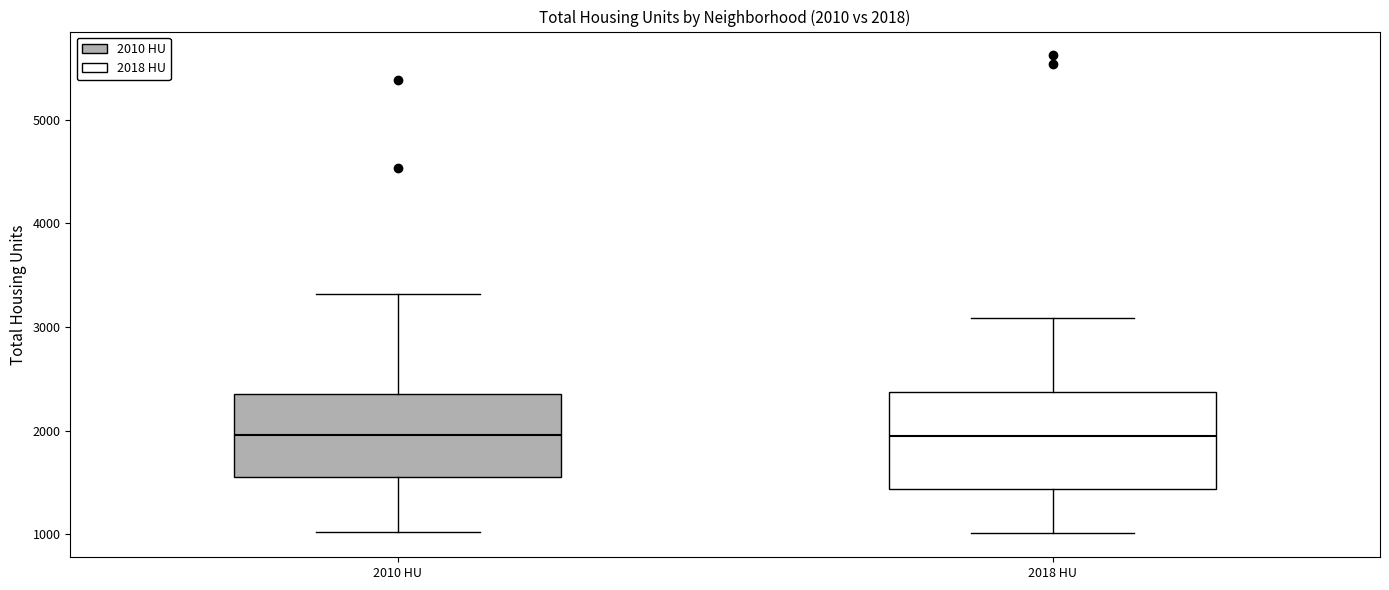

Which box is the tallest, from its lower edge to its upper edge?

2018 HU